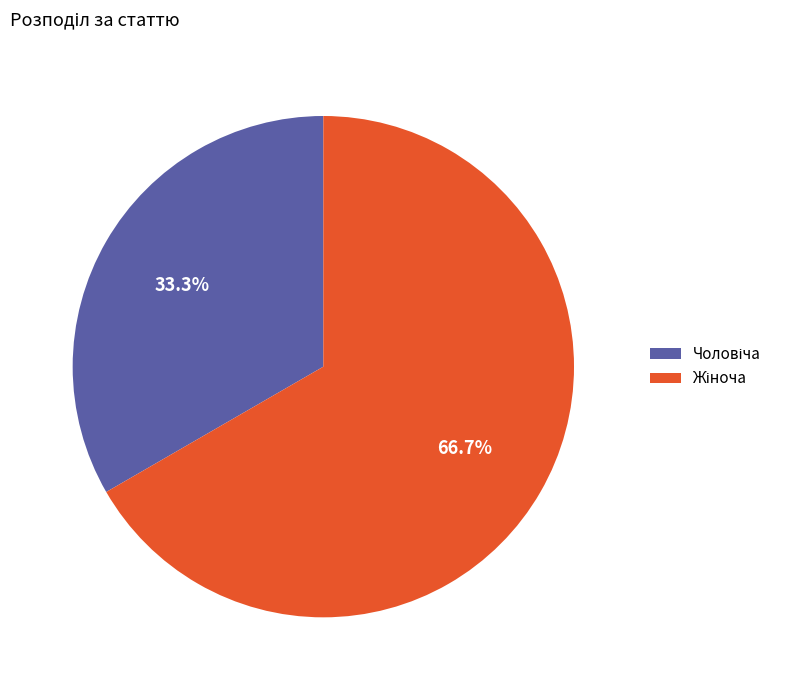

Is there a majority slice in this chart?

Yes